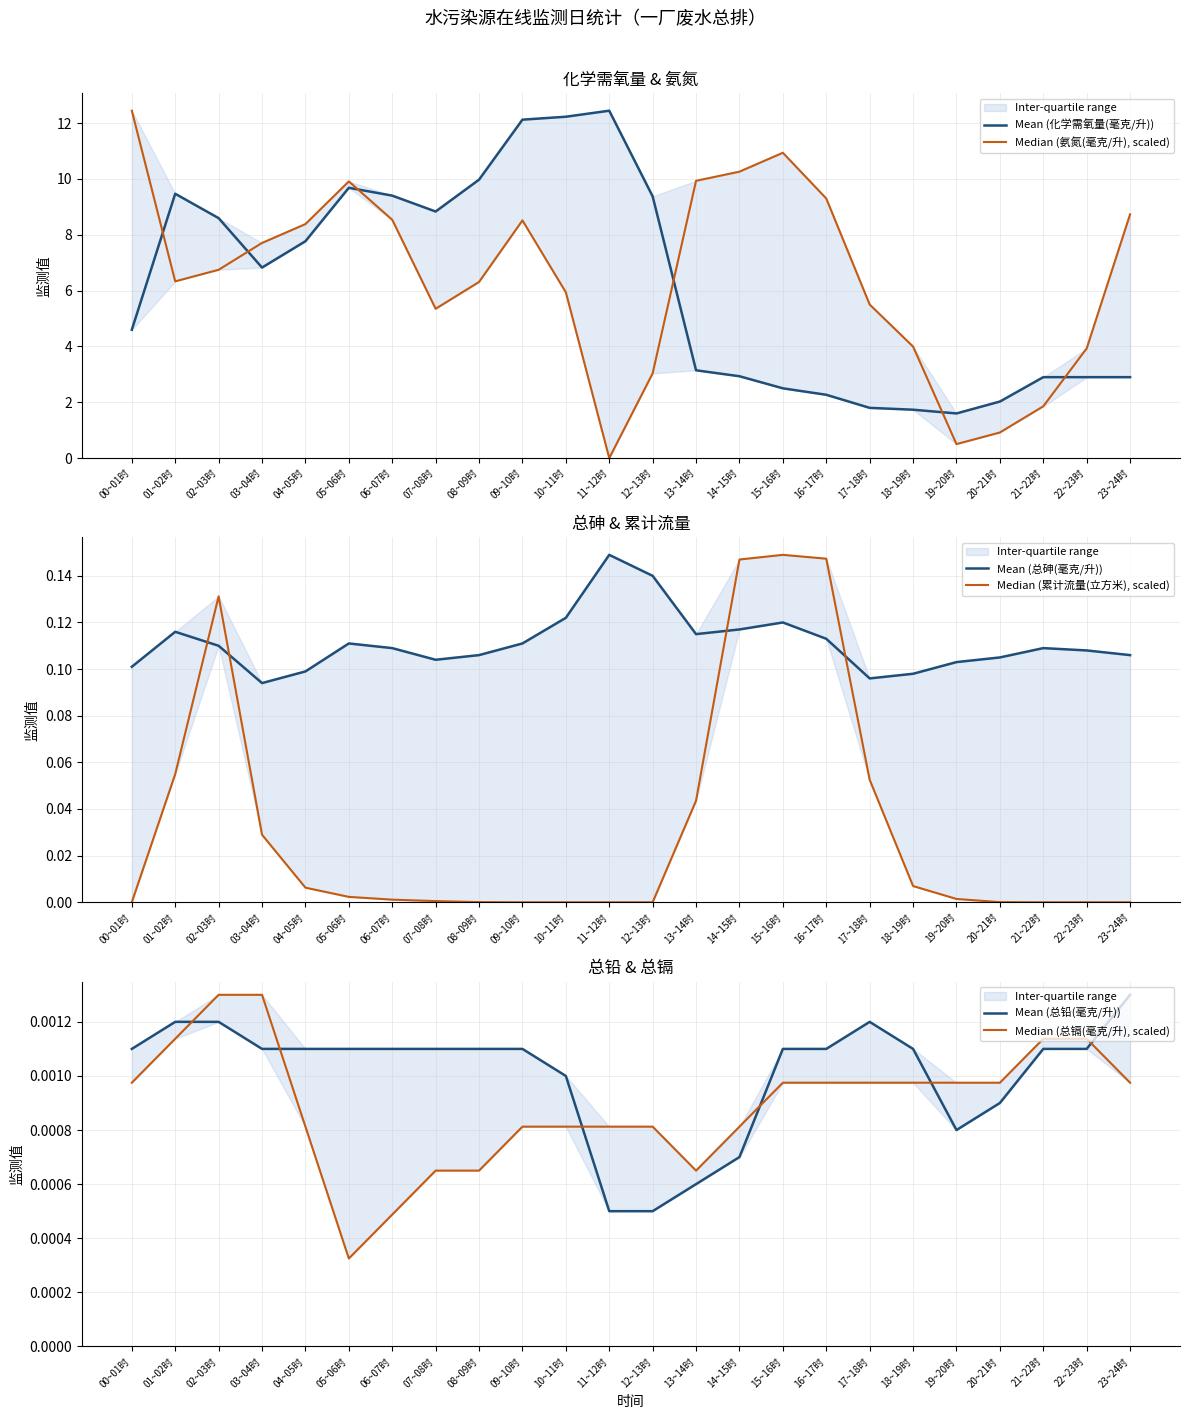

Which has a higher value, 16~17时 or 14~15时?

14~15时